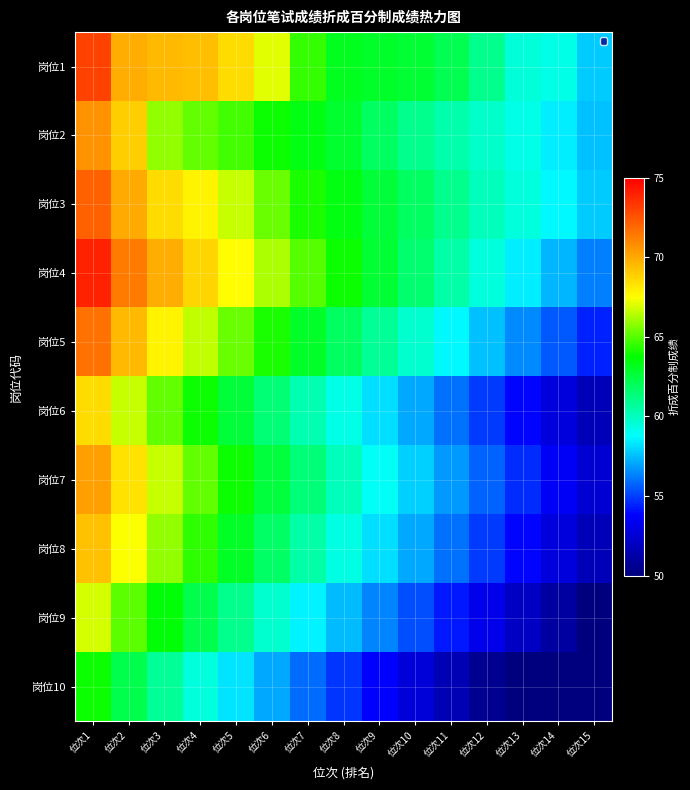

List the series in order of their peak value, highest first.

岗位4, 岗位1, 岗位3, 岗位5, 岗位2, 岗位7, 岗位8, 岗位6, 岗位9, 岗位10